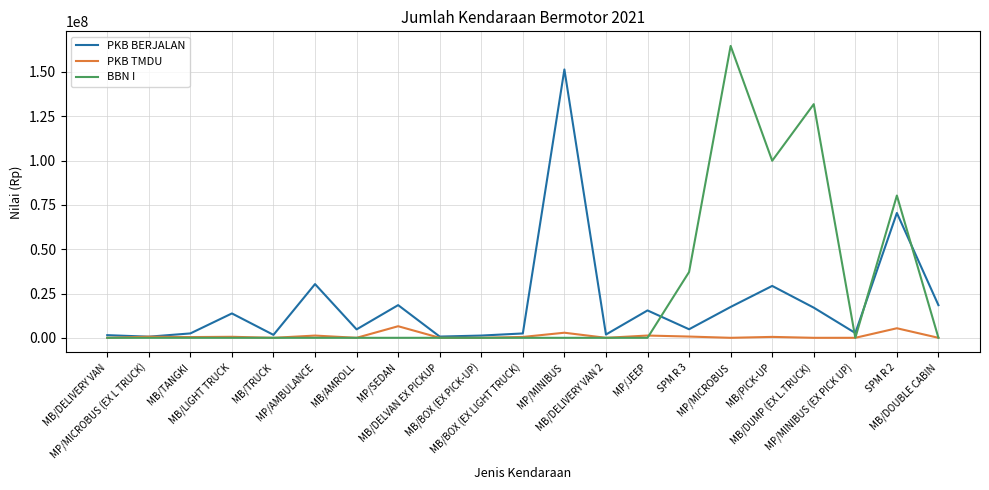

Where does the PKB BERJALAN series first go above 4826946?

MB/LIGHT TRUCK